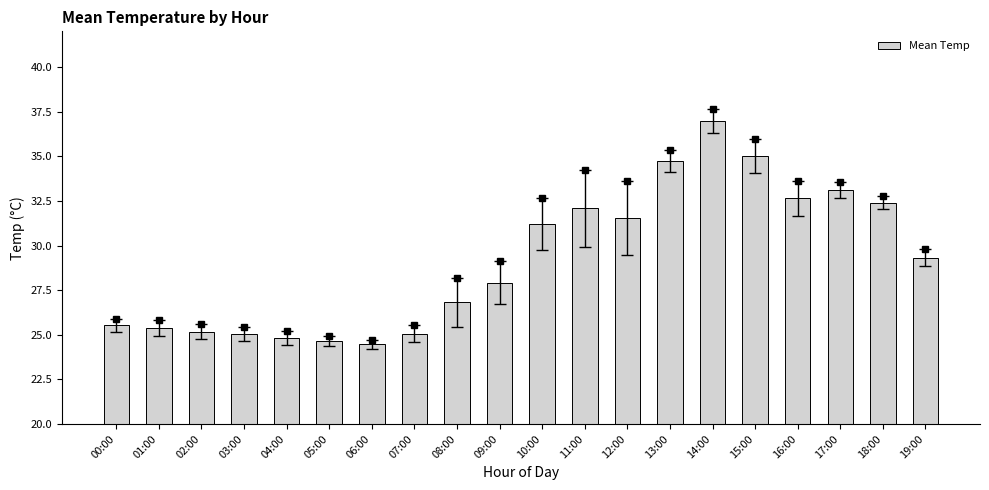

What is the average value?

29.2